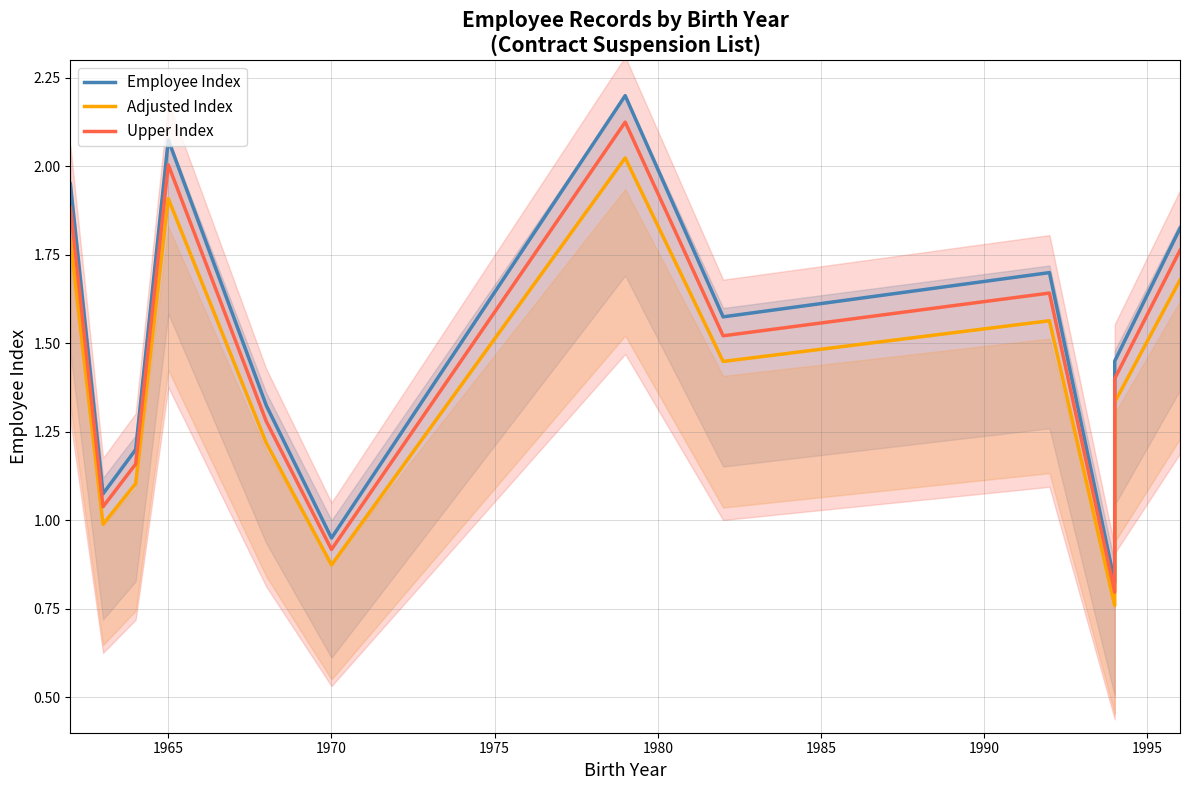

Count the number of categories in the chart.

12